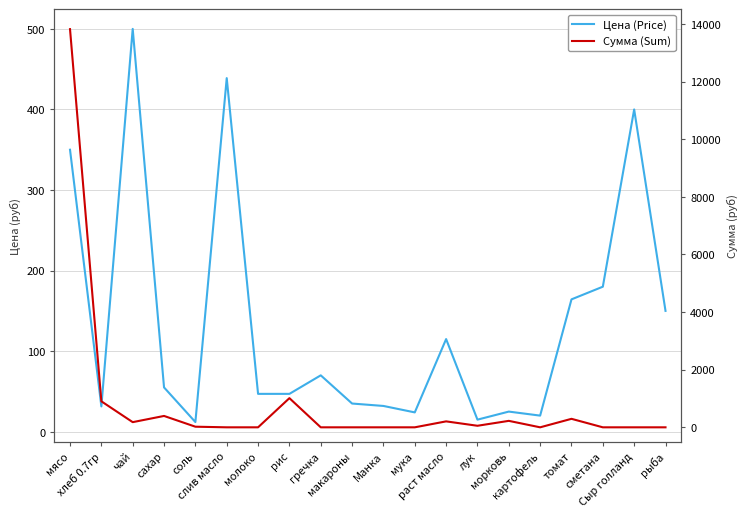

Which category has the lowest value in the Сумма (Sum) series?

слив масло